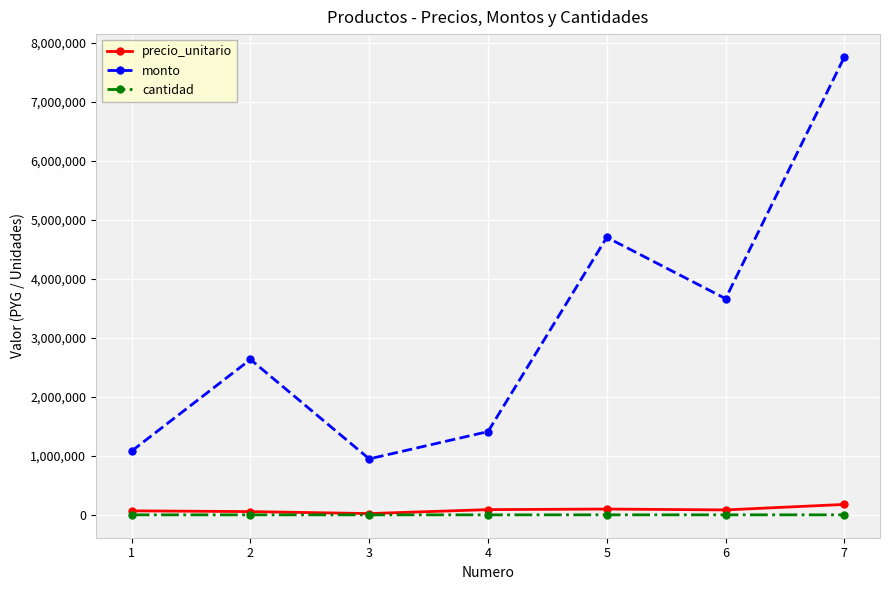

Read the precio_unitario value at 5.

98000